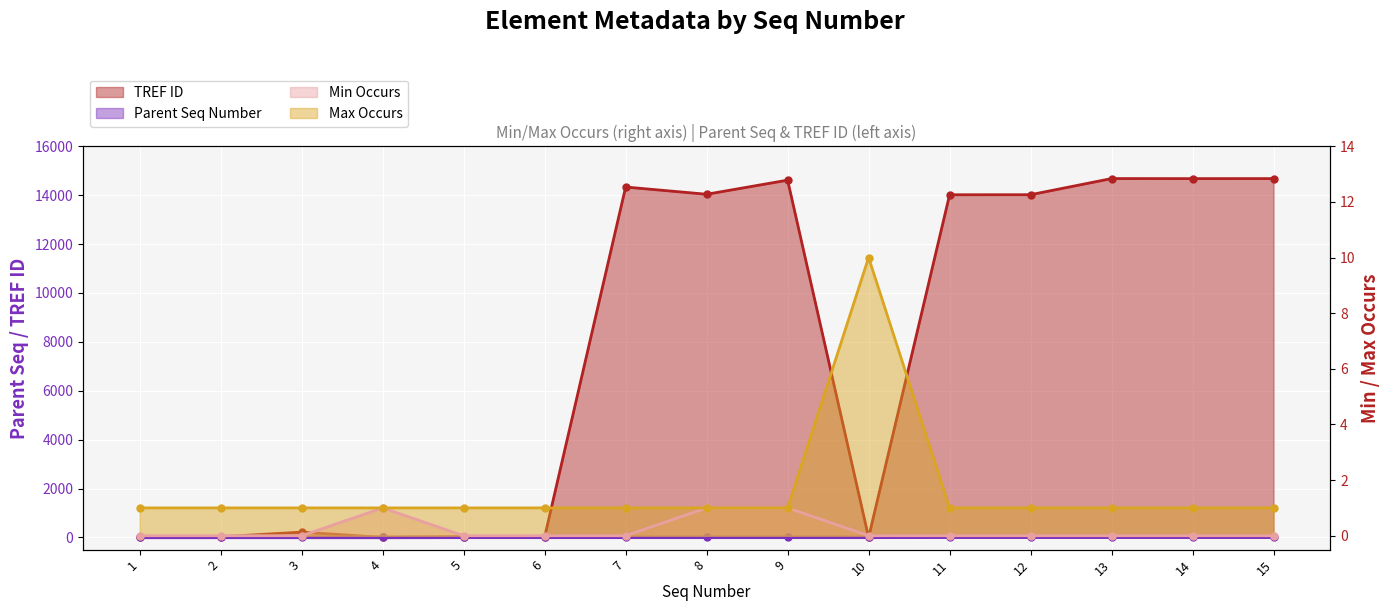

How many Max Occurs values are between 1 and 2?

14